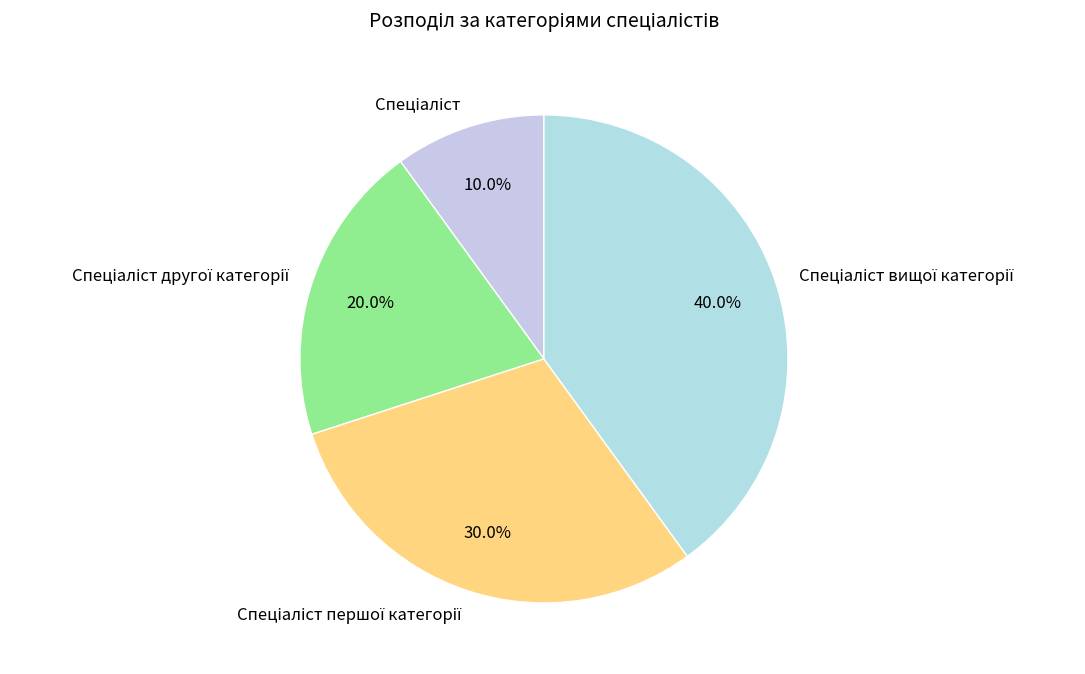

Is there any slice that represents more than half of the pie?

No